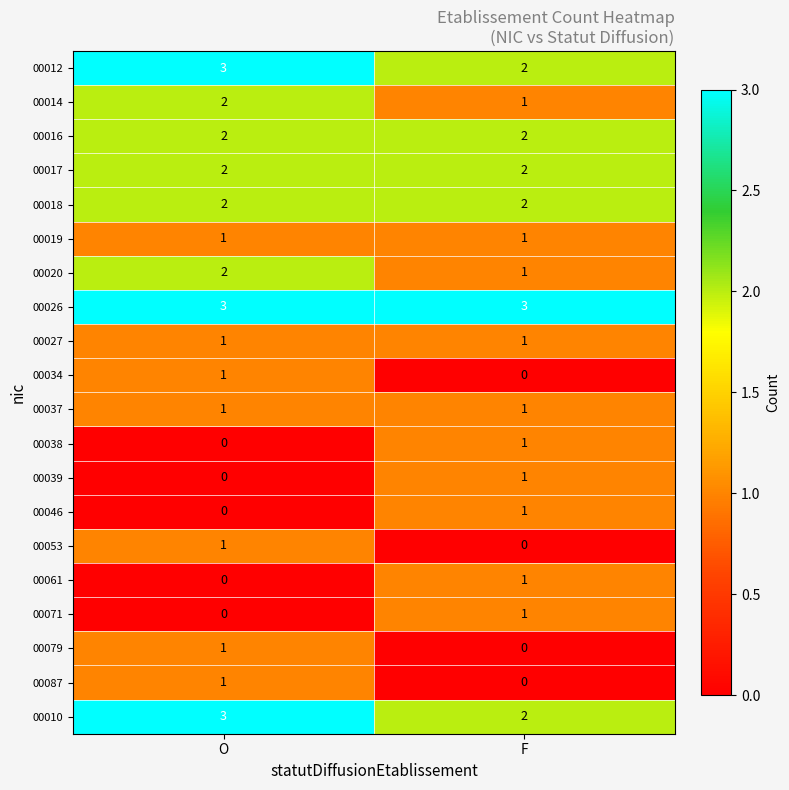

The value of 00014 at F is 1. True or false?

True